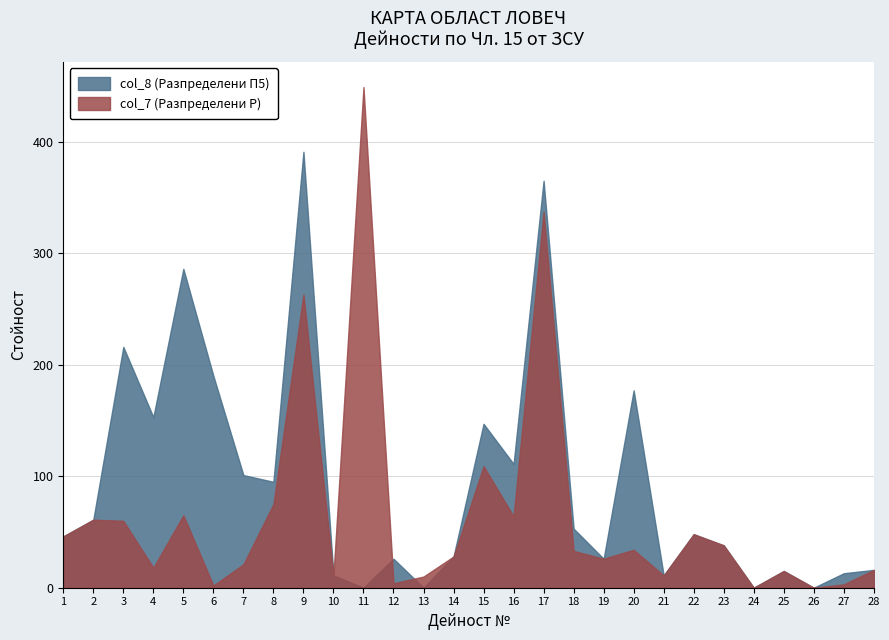

Rank the series by their average value, from highest to lowest.

col_8 (Разпределени П5), col_7 (Разпределени Р)